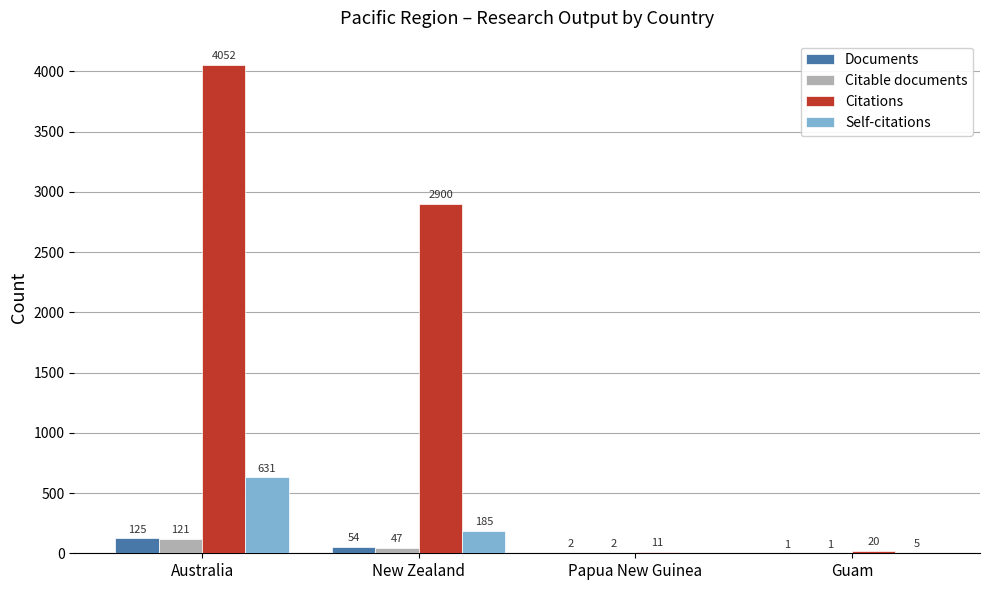

How many values in Self-citations are above zero?

3